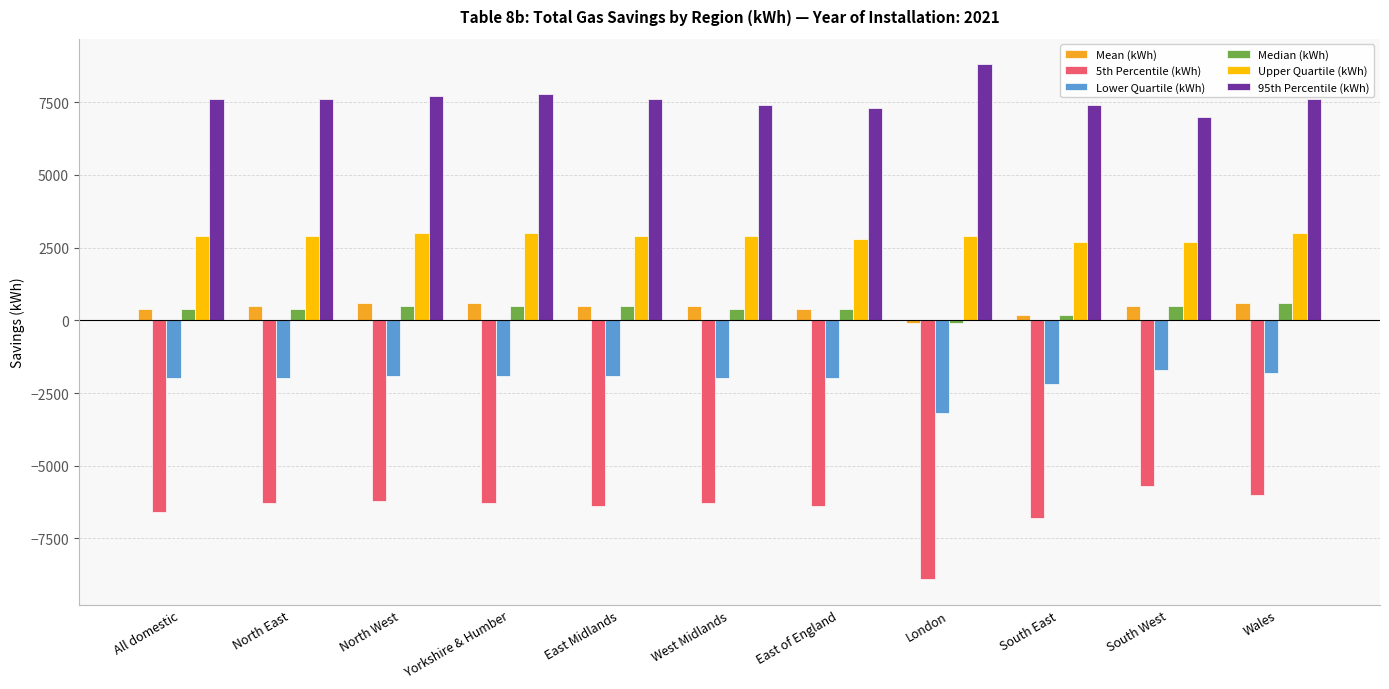

What is the difference between the highest and lowest values at All domestic?

14200